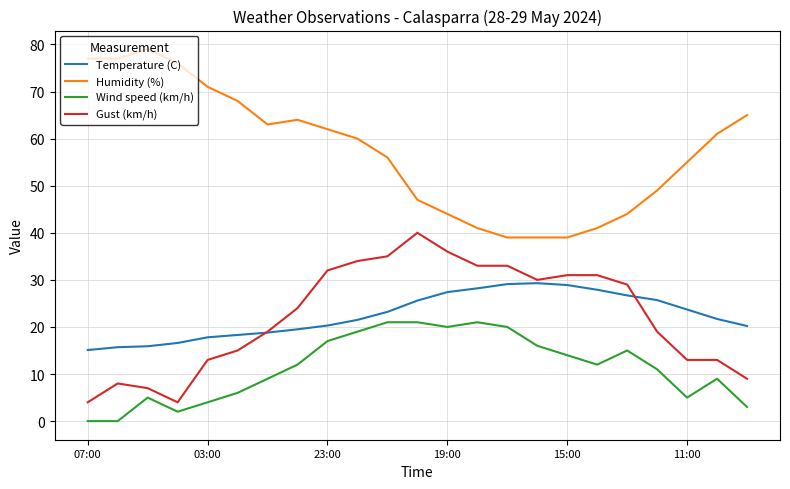

True or false: Wind speed (km/h) and Temperature (C) intersect in this chart.

False